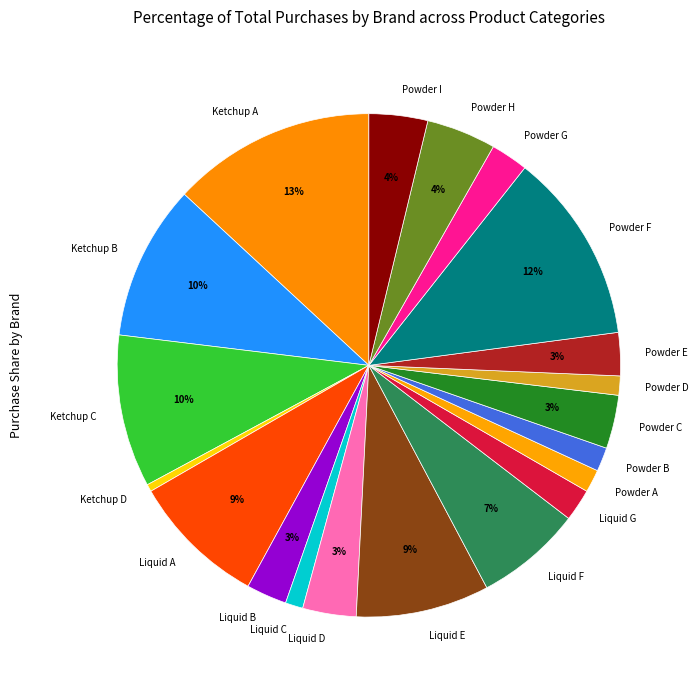

Is it true that Ketchup B is 10% of the pie?

True